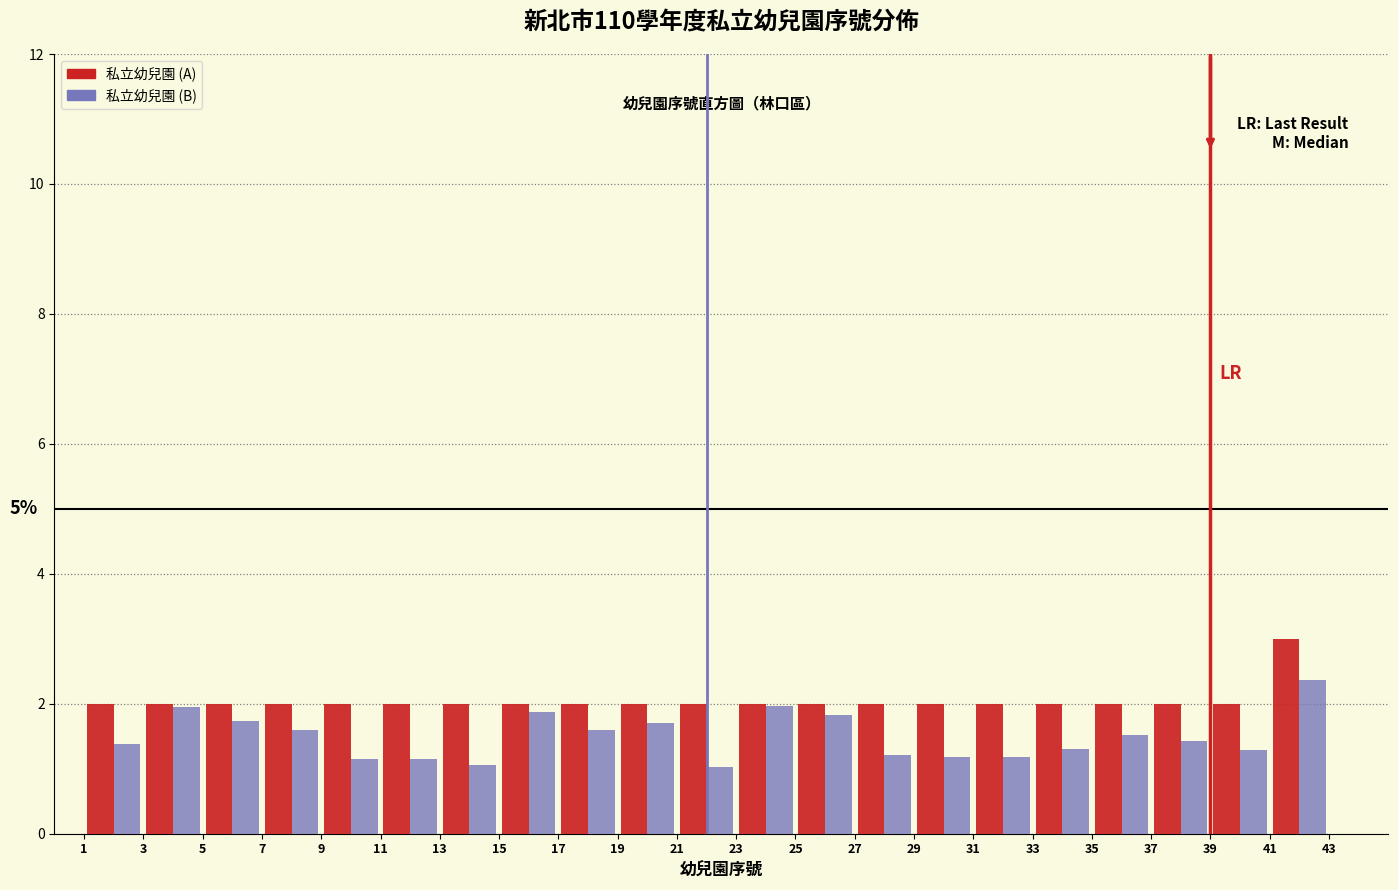

In the 私立幼兒園 (A) series, which range on the x-axis has the tallest bar?

41 to 43